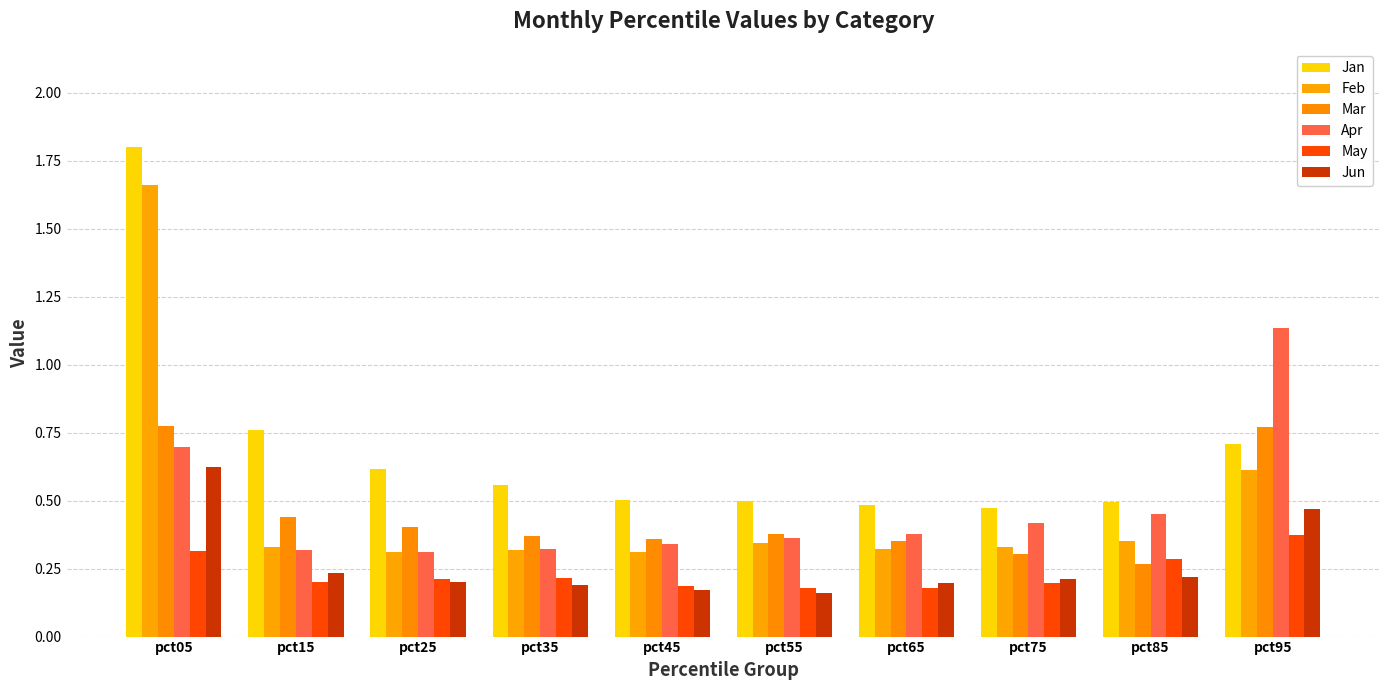

How many groups of bars are there?

10